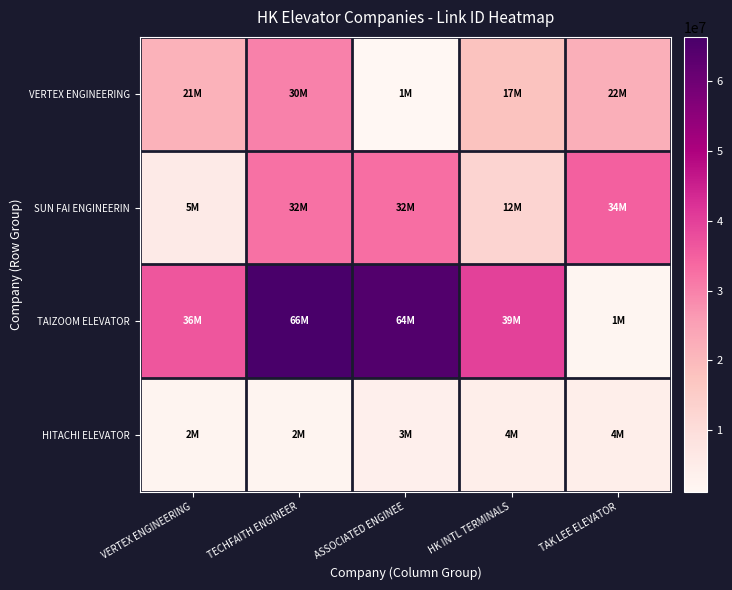

Which has a higher value, TAK LEE ELEVATOR or TECHFAITH ENGINEER?

TECHFAITH ENGINEER